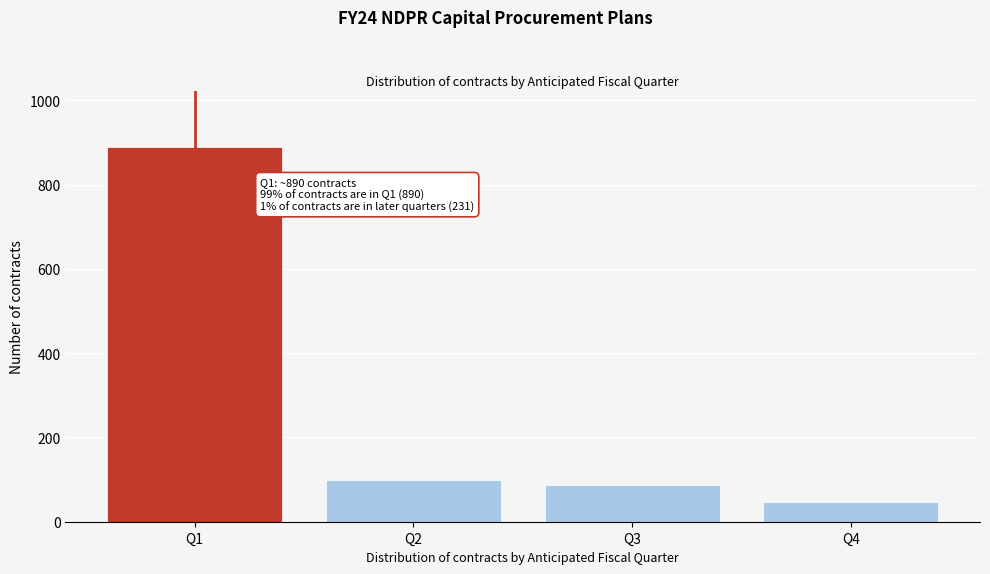

Reading left to right, what are all the values shown in this chart?

Q1=890	Q2=98	Q3=87	Q4=46